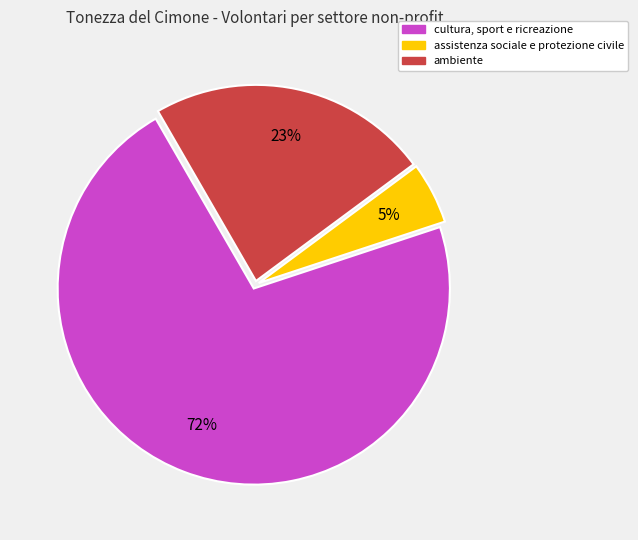

To the nearest percent, what is the difference between the largest and smallest slice percentages?

67%